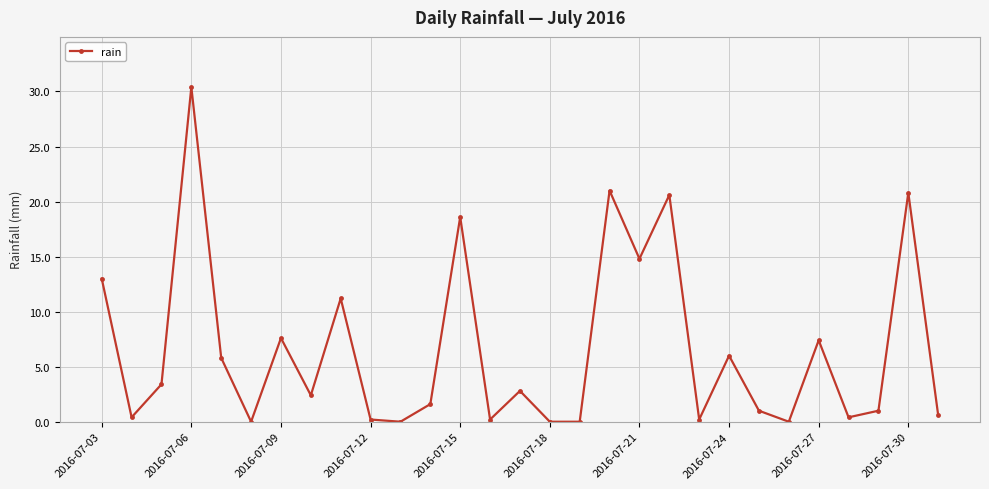

How many points are higher than both their immediate neighbors (excluding endpoints)?

10